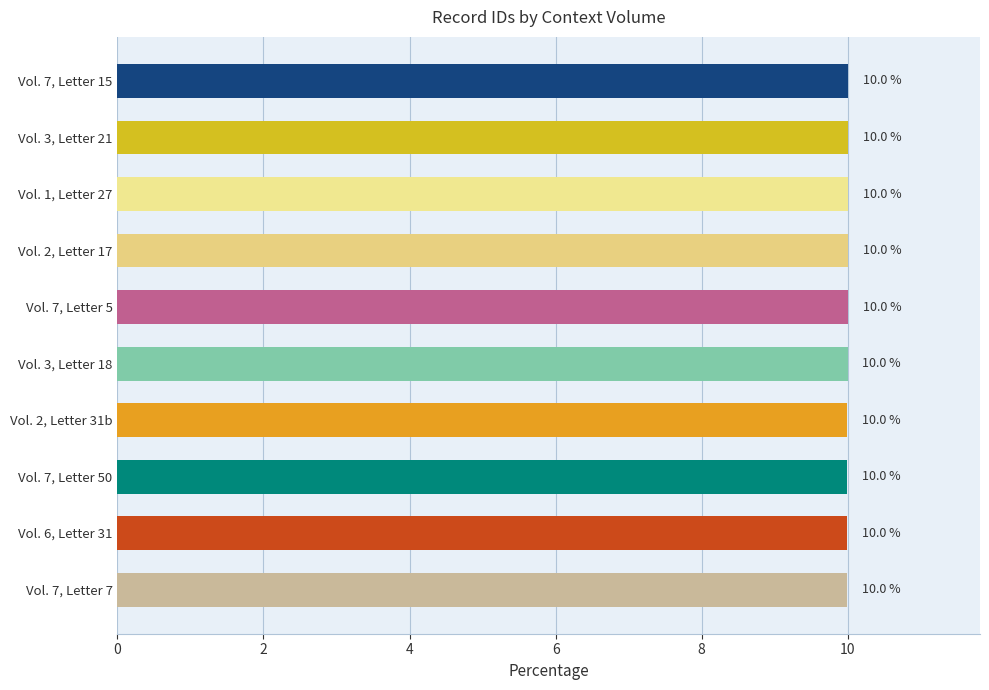

The value at Vol. 2, Letter 31b is 10.0. True or false?

True